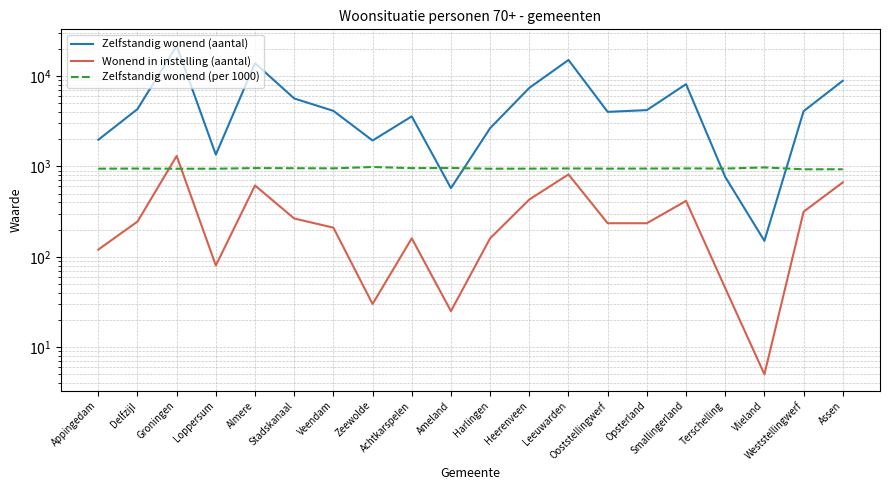

Is the value of Zelfstandig wonend (per 1000) at Veendam greater than the value of Zelfstandig wonend (aantal) at Terschelling?

Yes